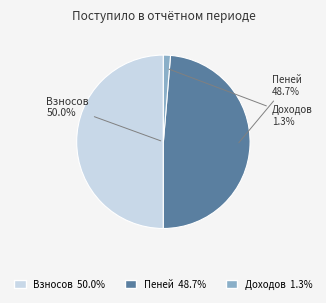

Between доходов and взносов, which is larger?

взносов